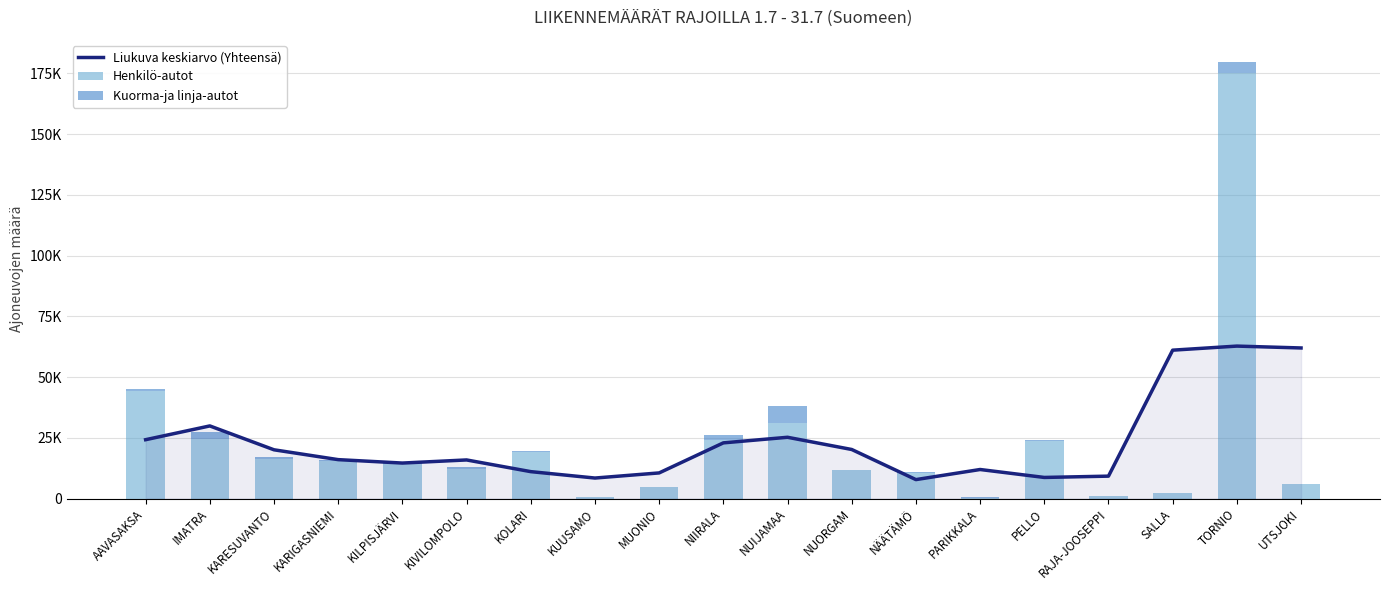

Rank the categories by Liukuva keskiarvo (Yhteensä) value from lowest to highest.

NÄÄTÄMÖ, KUUSAMO, PELLO, RAJA-JOOSEPPI, MUONIO, KOLARI, PARIKKALA, KILPISJÄRVI, KIVILOMPOLO, KARIGASNIEMI, KARESUVANTO, NUORGAM, NIIRALA, AAVASAKSA, NUIJAMAA, IMATRA, SALLA, UTSJOKI, TORNIO